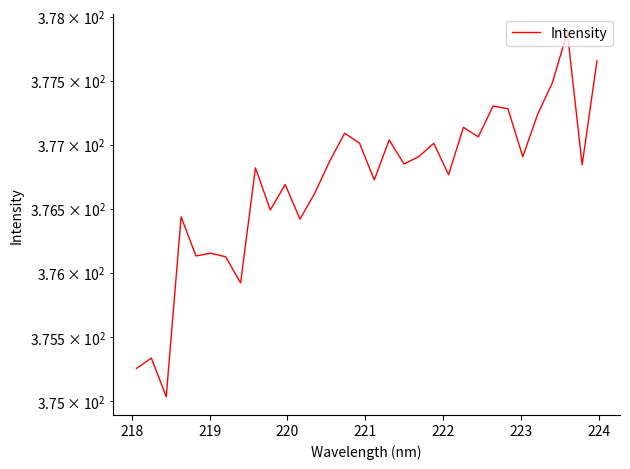

What is the value of the 9th point from the left?

376.8